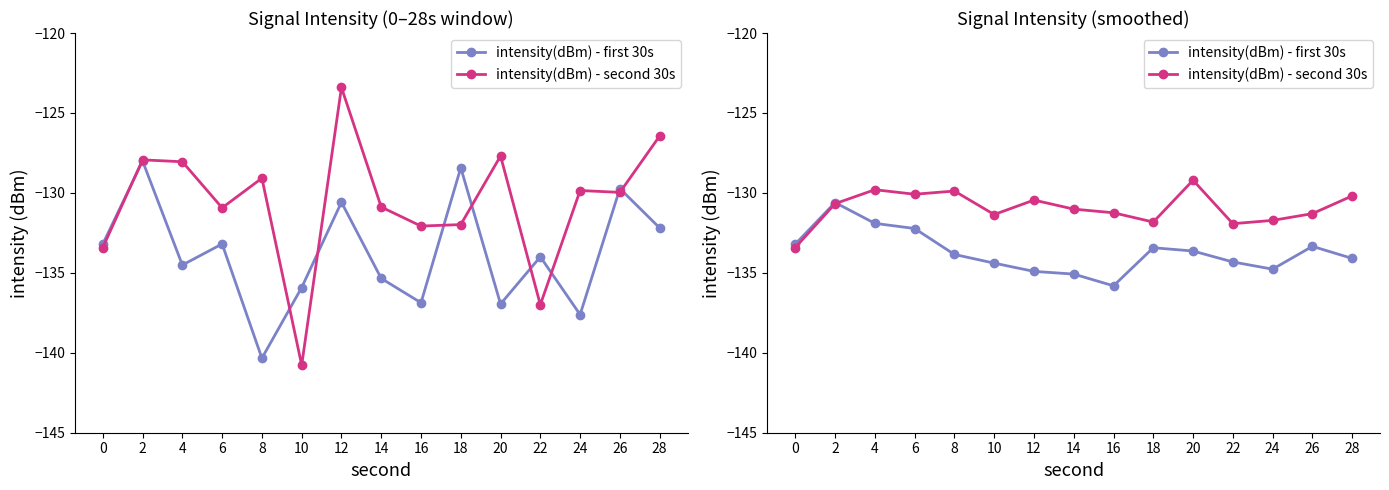

What is the value of the intensity(dBm) - first 30s point at the 2nd from the left?

-130.6